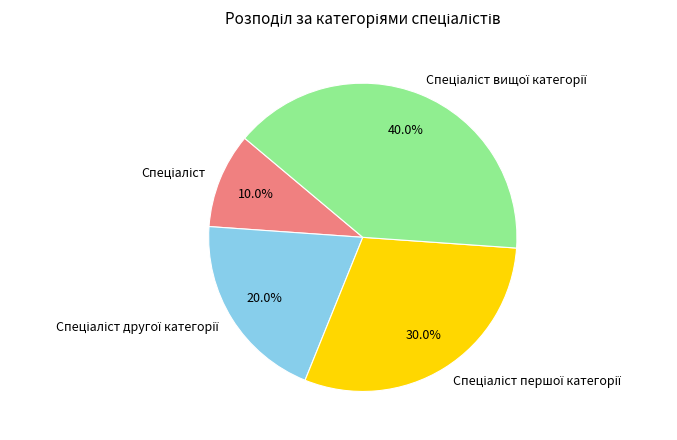

Does any single category account for the majority?

No